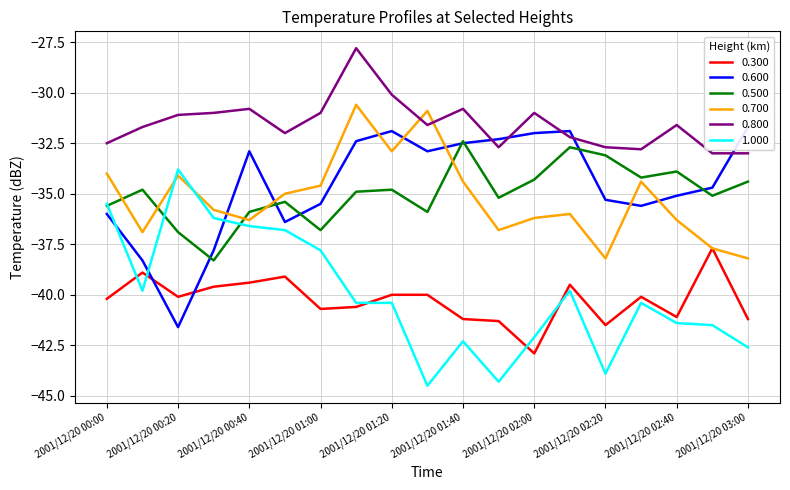

True or false: 0.500 and 0.800 cross at least once.

False